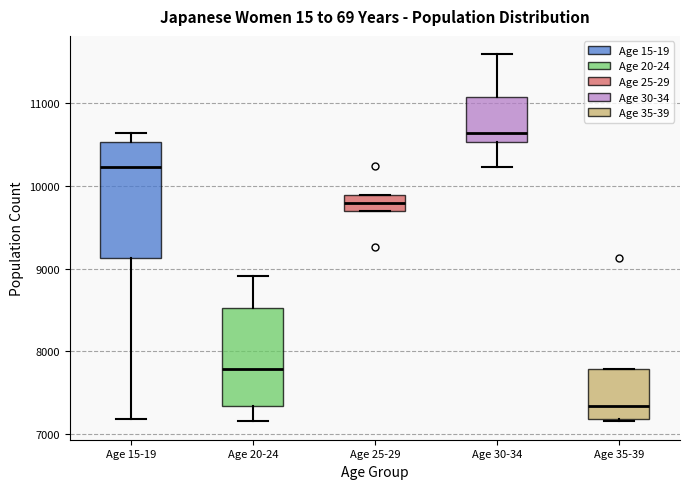

Which box's median line is the highest?

Age 30-34